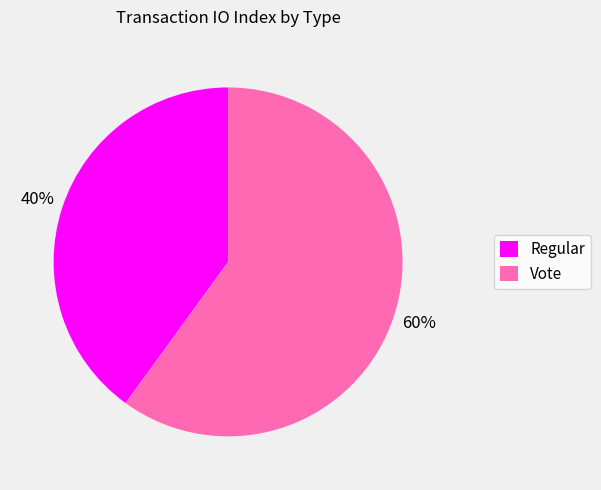

To the nearest percent, what percentage of the pie is Vote?

60%